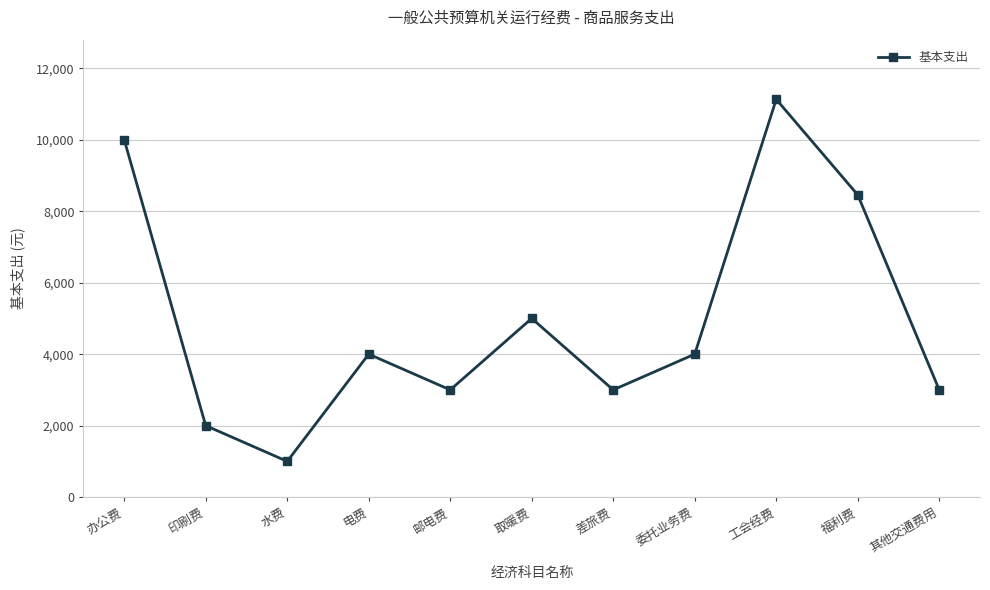

How many points are lower than both their immediate neighbors (excluding endpoints)?

3